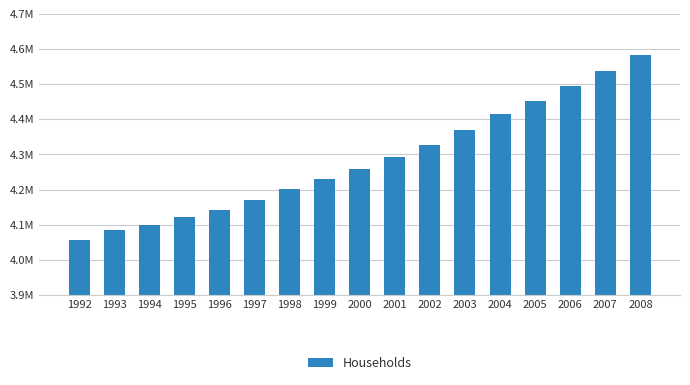

Does the chart contain any negative values?

No